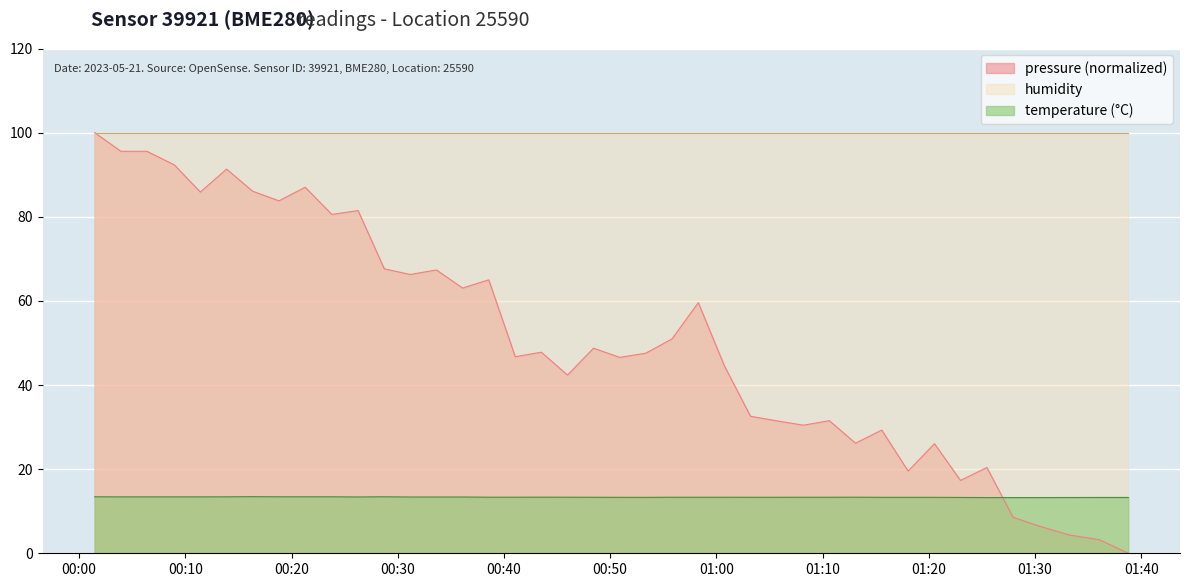

Rank the series by their average value, from lowest to highest.

temperature (°C), pressure (normalized), humidity